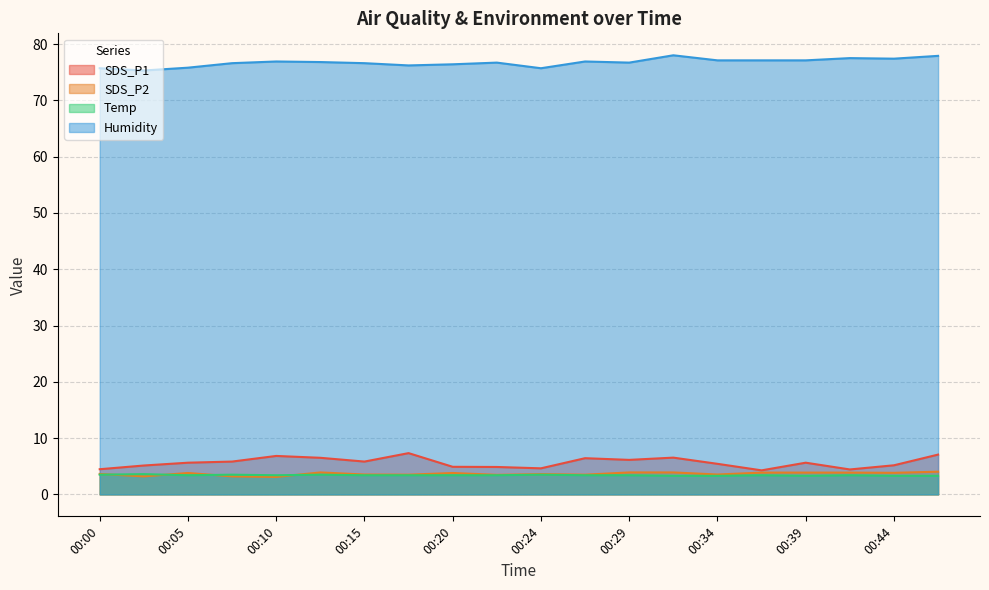

What is the value of the Temp point at the 13th from the left?

3.4